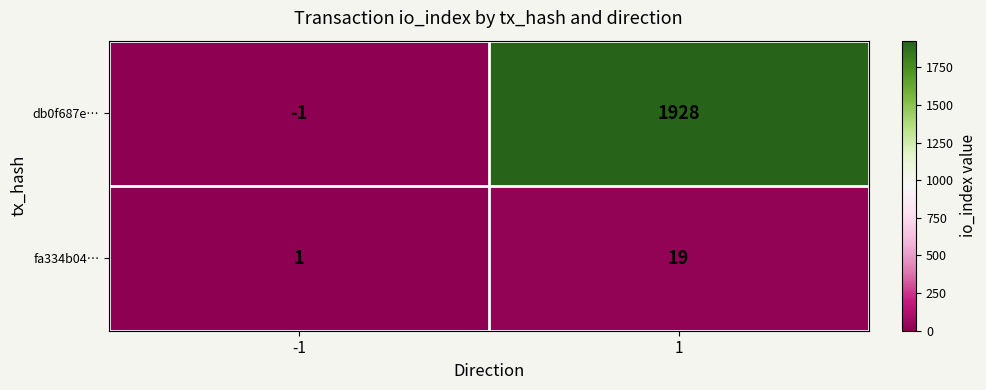

What is the greatest value displayed?

1928